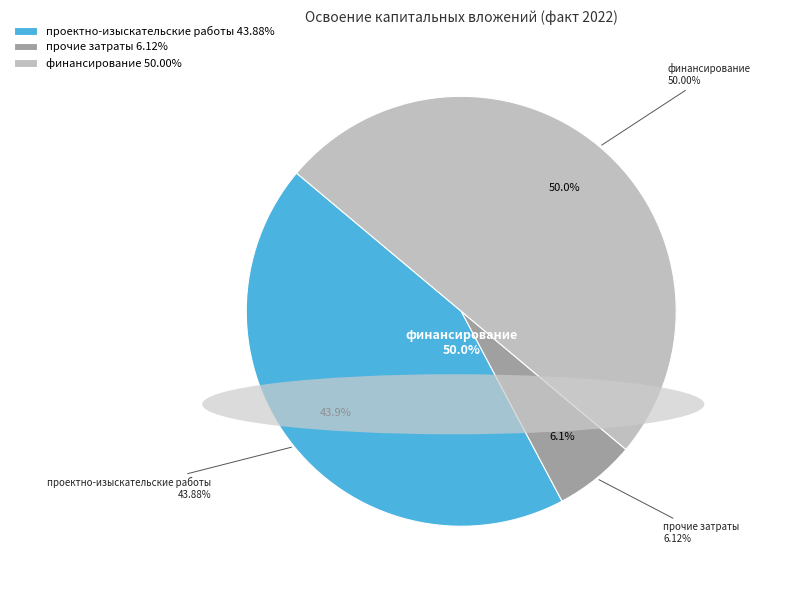

True or false: оборудование accounts for 12% of the total.

False